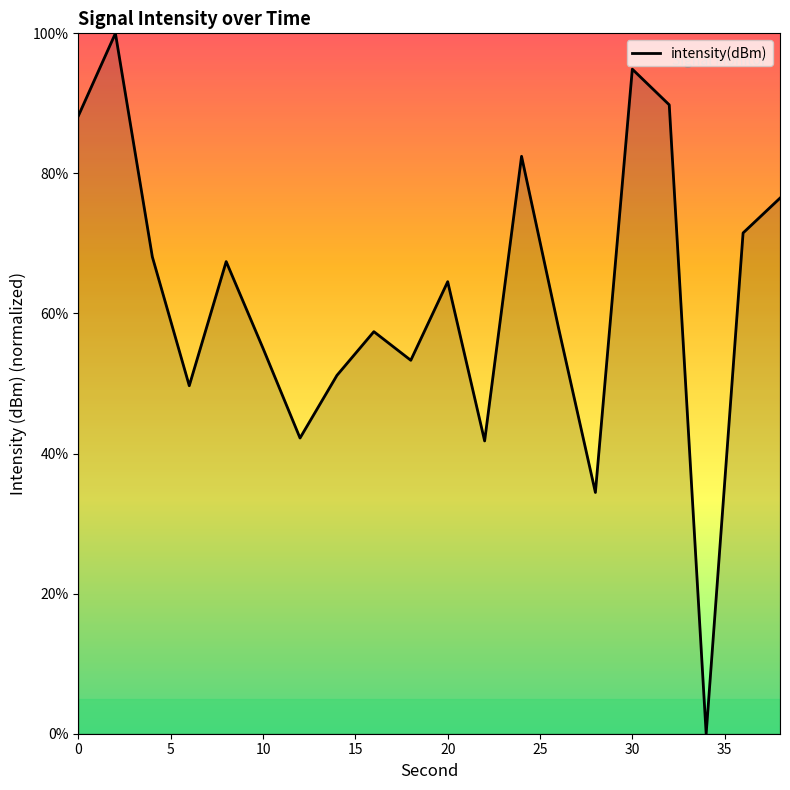

How many lines are shown in the chart?

1